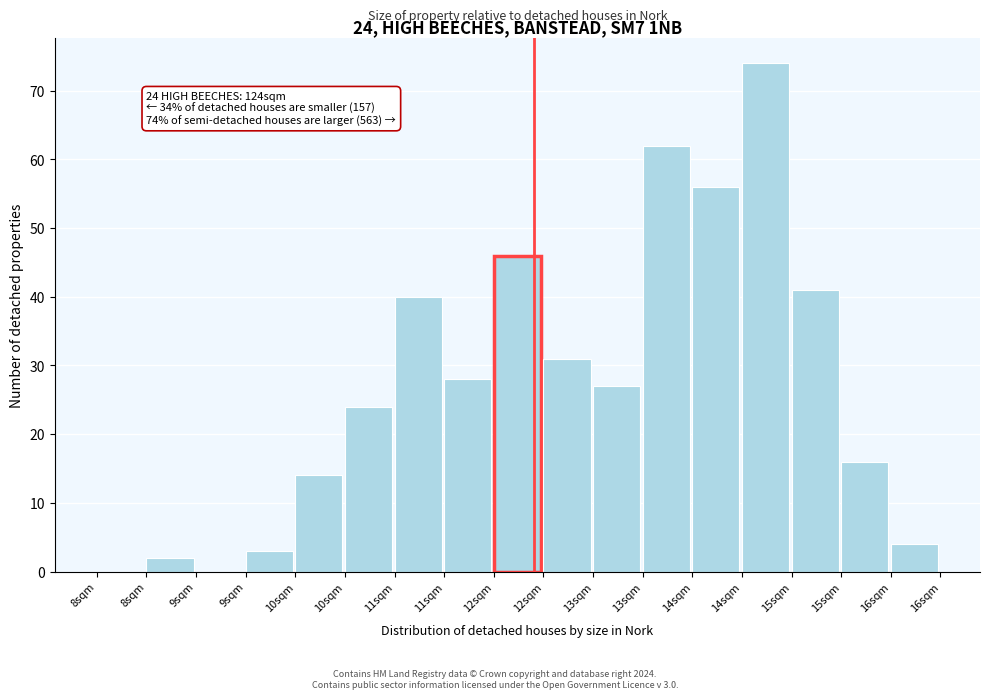

Are the bars horizontal?

No